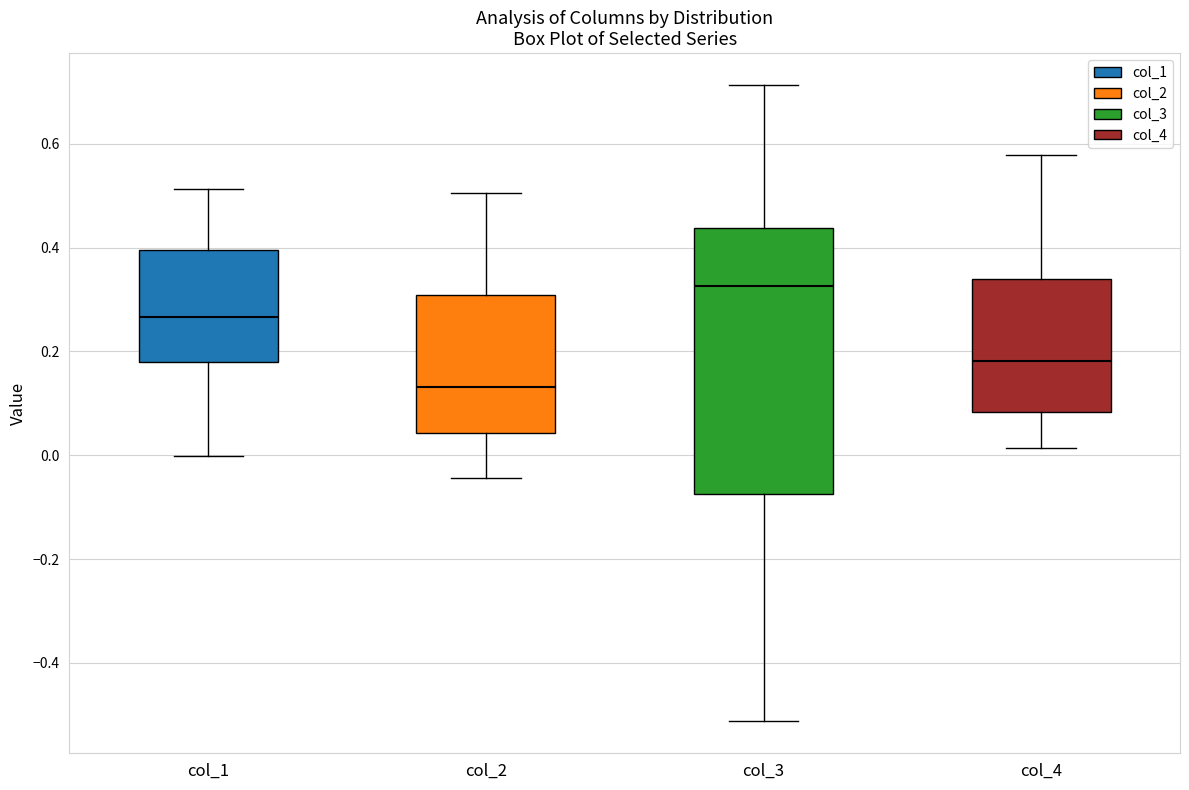

Reading left to right, read every box against the y-axis: the position of its median line, the range the box covers, and the ends of its whiskers. The values are not printed on the chart, so give them approximately, as read against the axis.

col_1: median 0.26, box 0.18 to 0.40, whiskers 0.00 to 0.52
col_2: median 0.14, box 0.04 to 0.30, whiskers -0.04 to 0.50
col_3: median 0.32, box -0.08 to 0.44, whiskers -0.52 to 0.72
col_4: median 0.18, box 0.08 to 0.34, whiskers 0.02 to 0.58